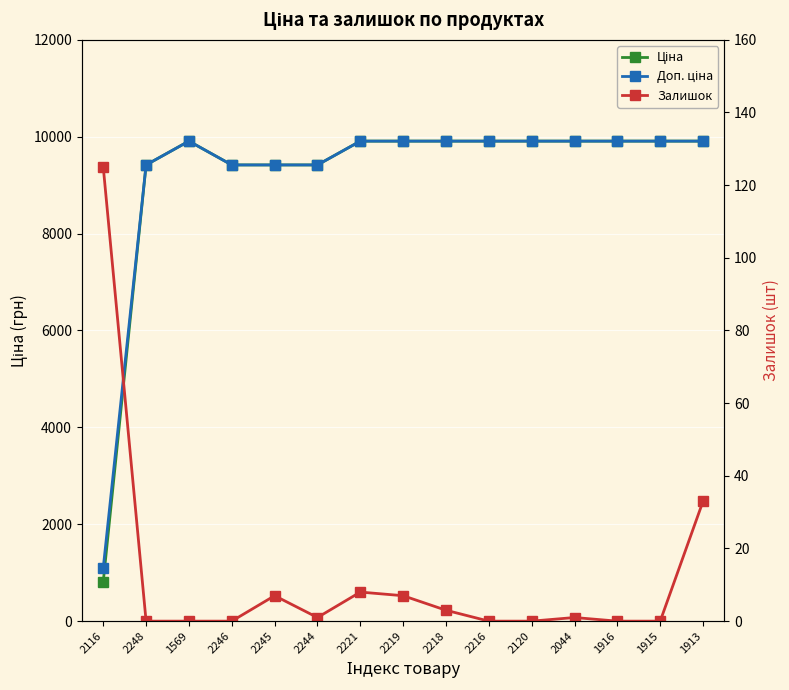

True or false: Доп. ціна and Залишок cross at least once.

False